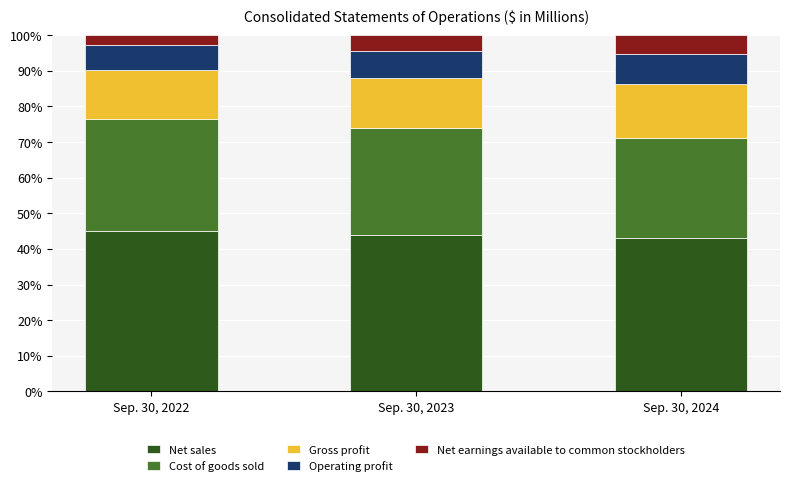

What is the maximum value for Net sales?

45.1